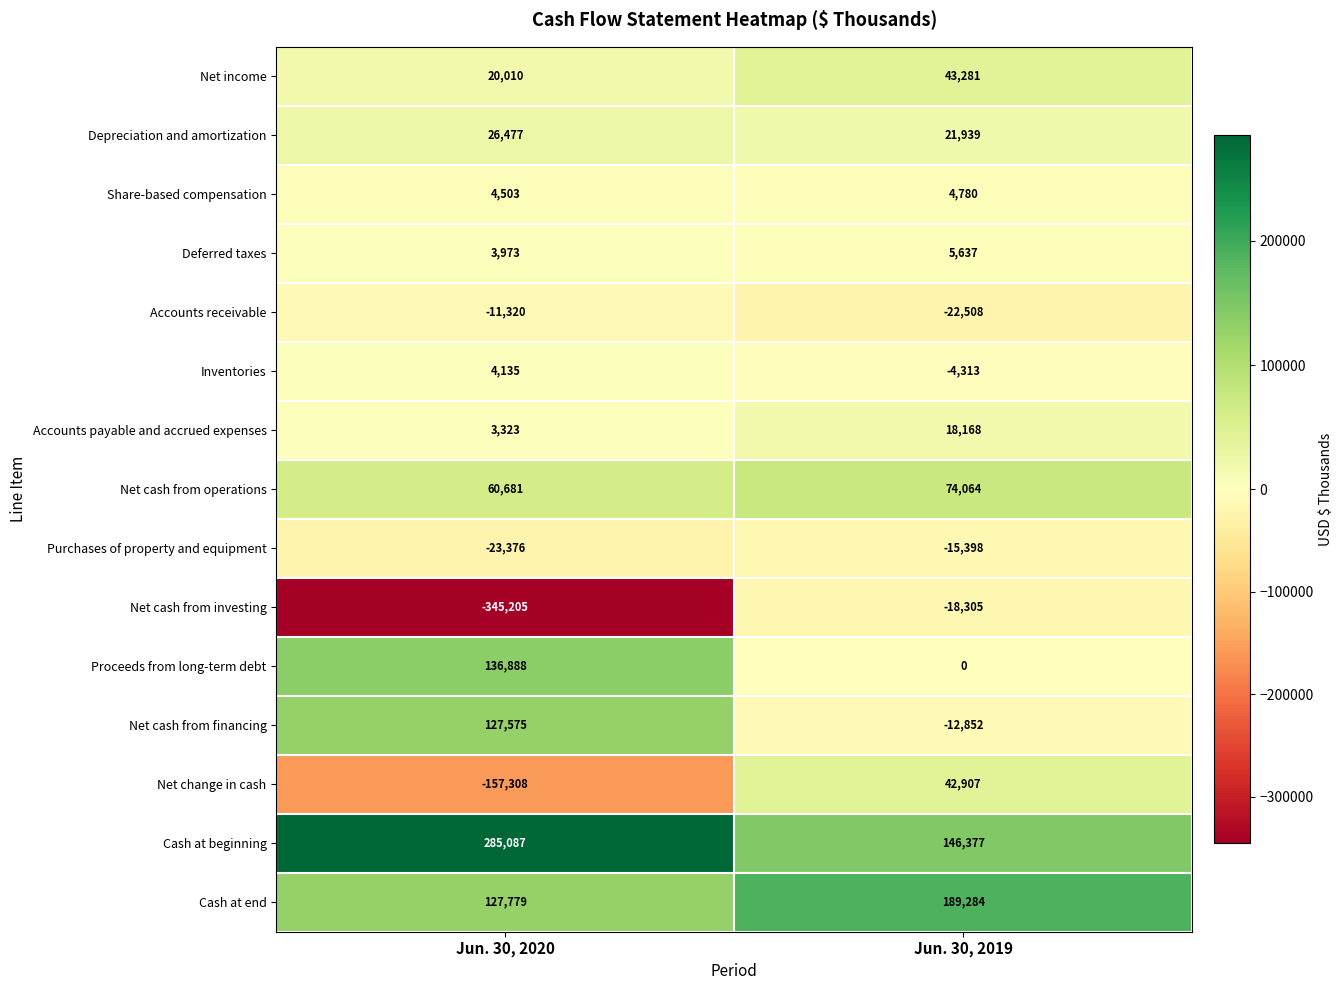

The Share-based compensation series shows 4503 at Jun. 30, 2020. True or false?

True